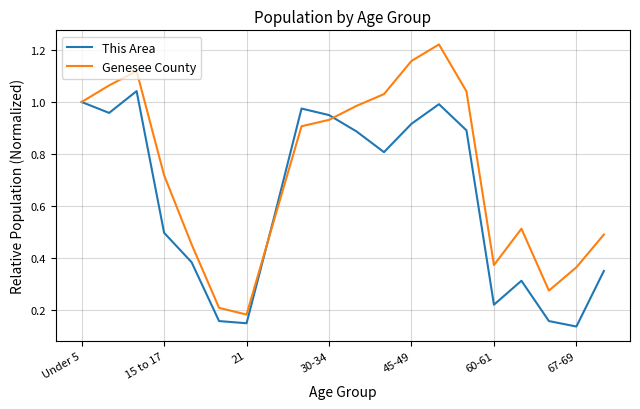

List the series in order of their overall mean, lowest first.

This Area, Genesee County